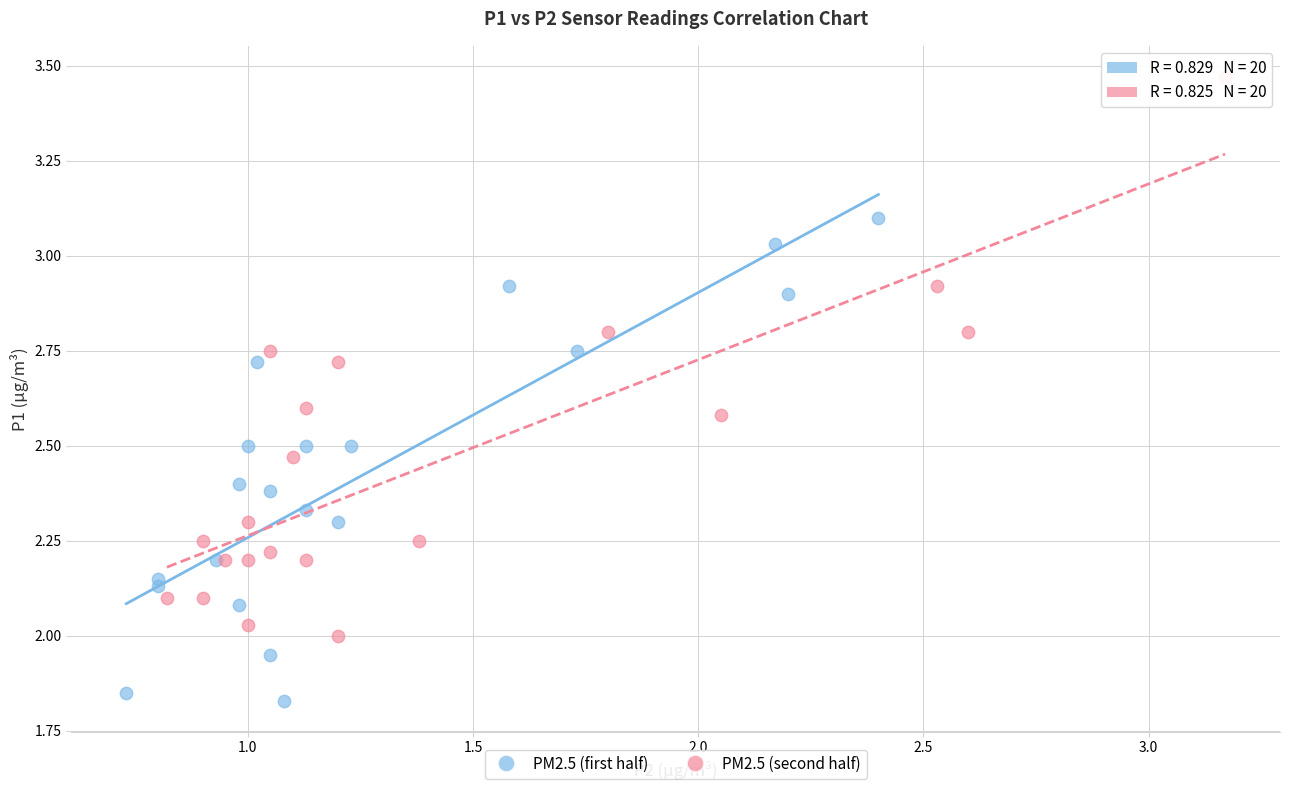

Which series contains the highest Y value?

PM2.5 (second half)